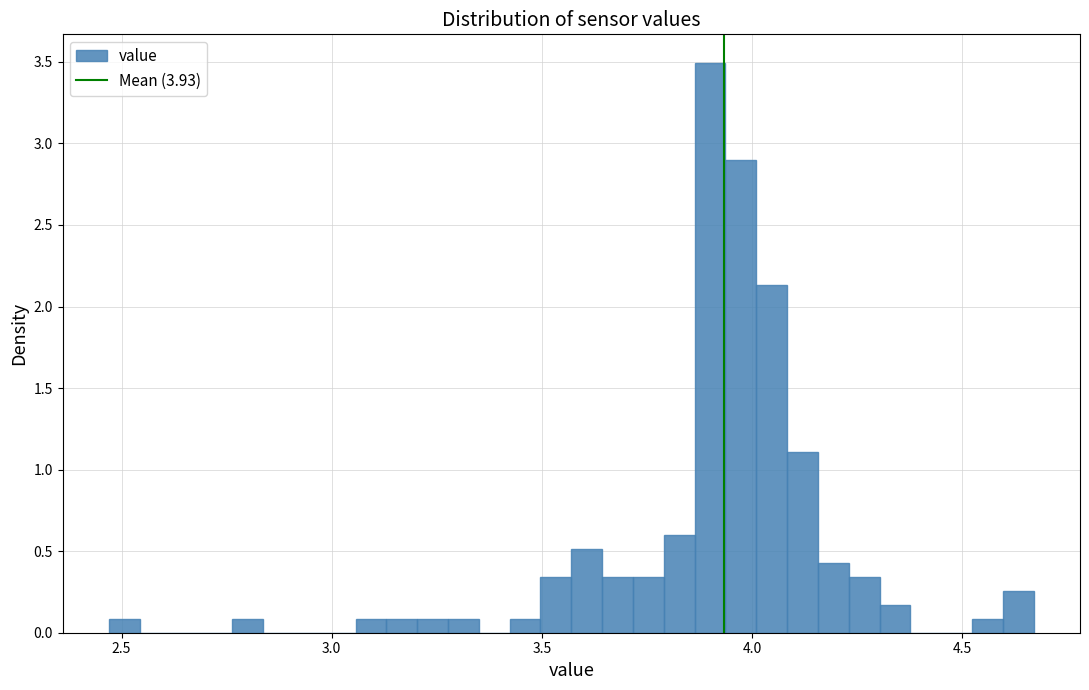

Read against the x-axis, roughly where is the centre of the tallest bar?

3.90